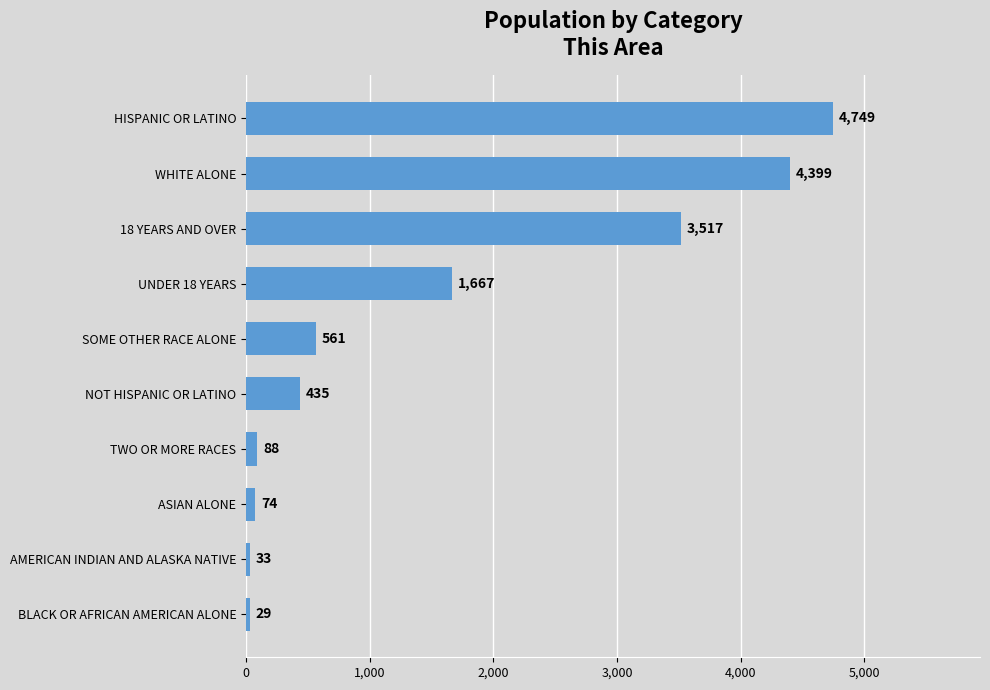

What is the ratio of the value at SOME OTHER RACE ALONE to the value at TWO OR MORE RACES?

6.4